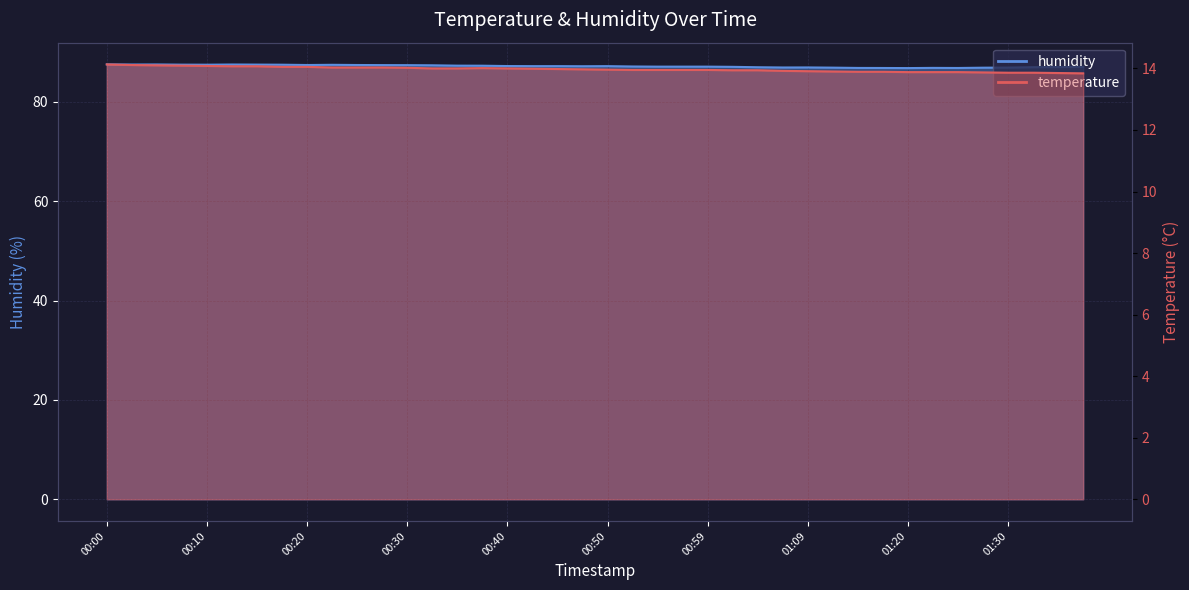

Between 01:20 and 01:38, which series saw the biggest shift?

humidity